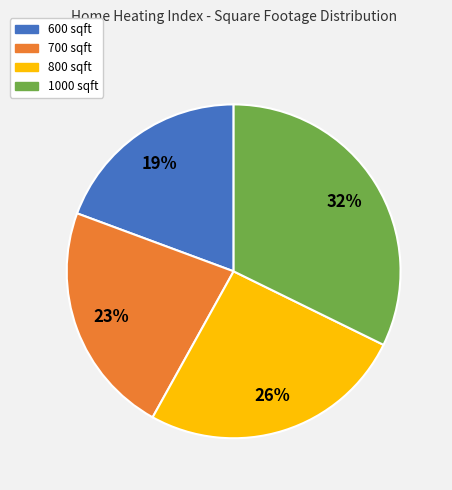

To the nearest percent, what is the difference between the 800 sqft and 700 sqft slice percentages?

3%